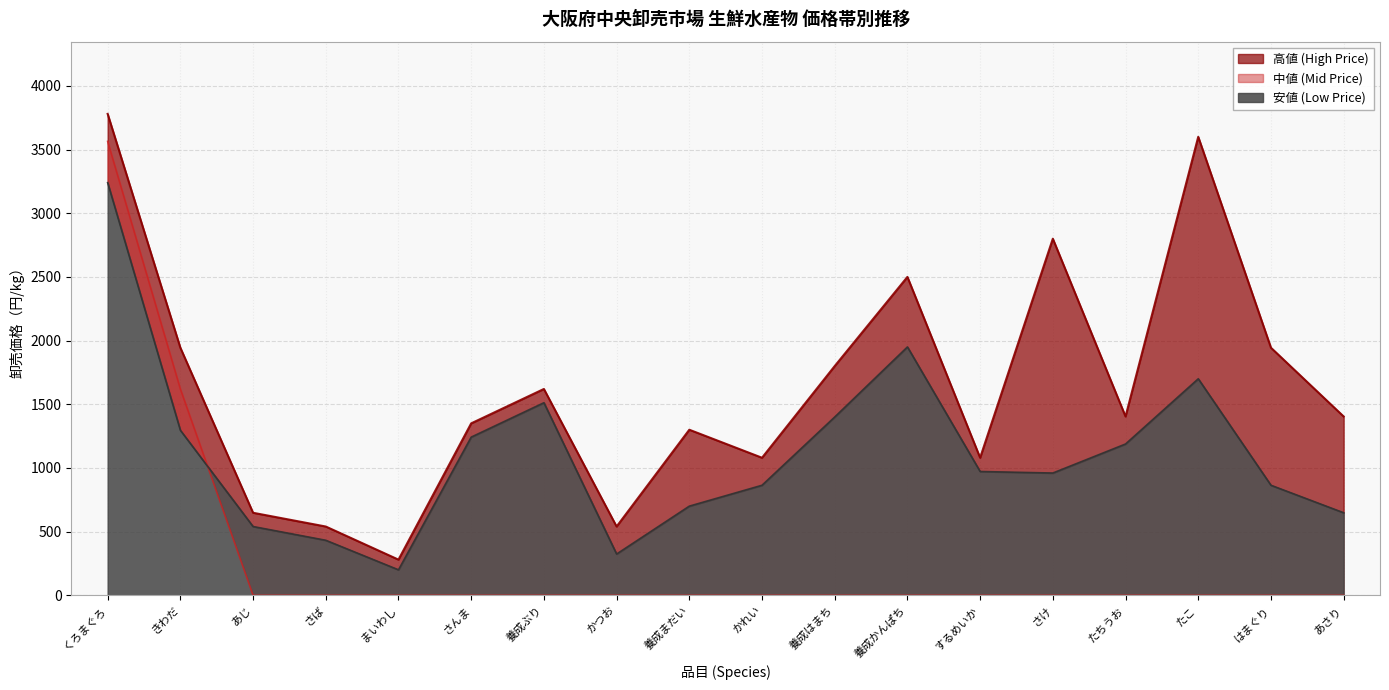

Which has a higher value, まいわし or かつお?

かつお